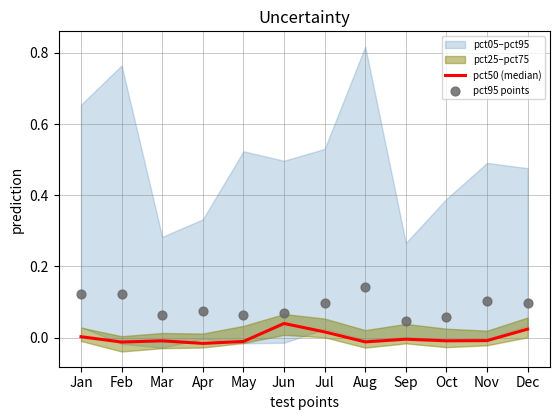

Which series reaches the minimum Y coordinate?

pct50 (median)